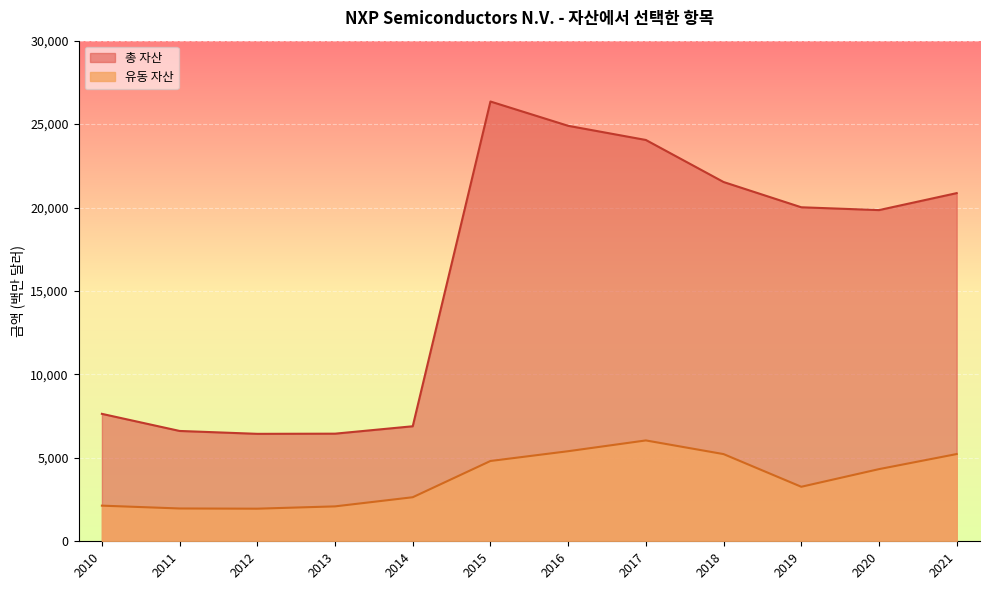

In 총 자산, how many points are lower than both neighbors (excluding endpoints)?

2